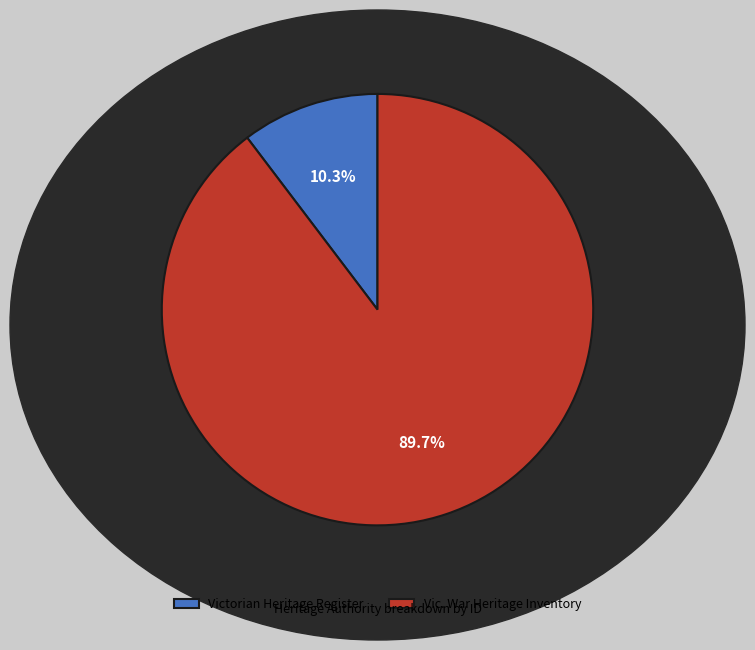

Does any single category account for the majority?

Yes